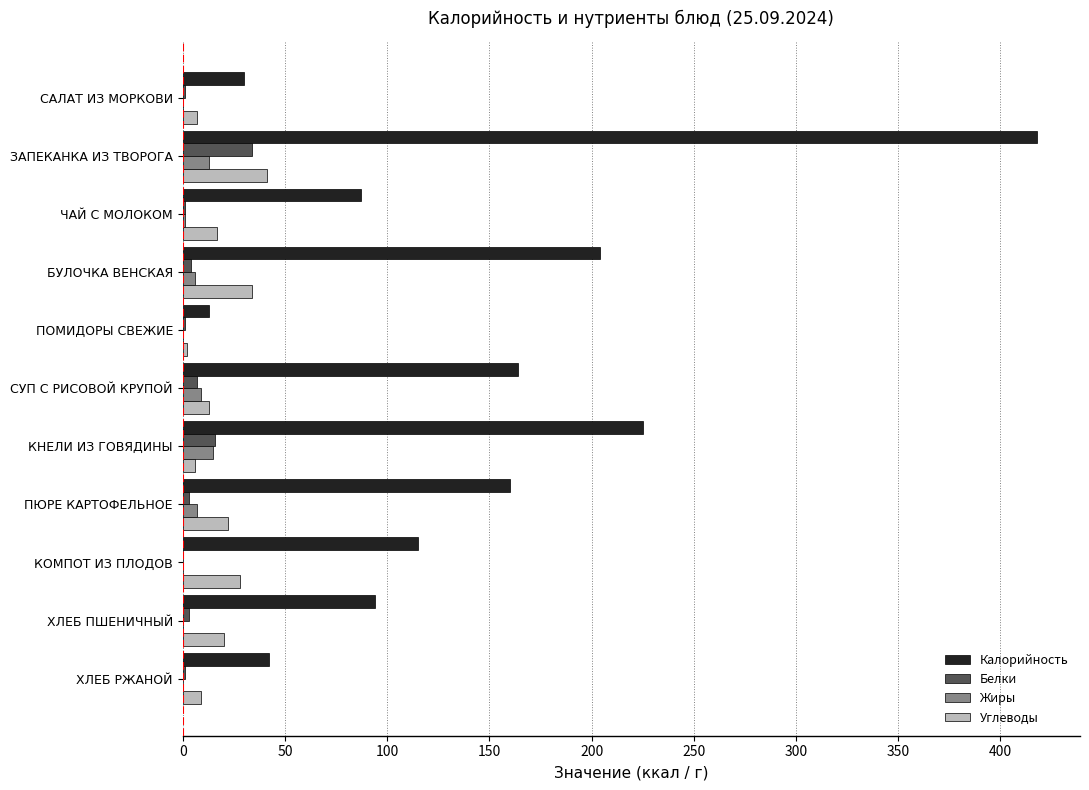

The value of Углеводы at ХЛЕБ ПШЕНИЧНЫЙ is 20. True or false?

True